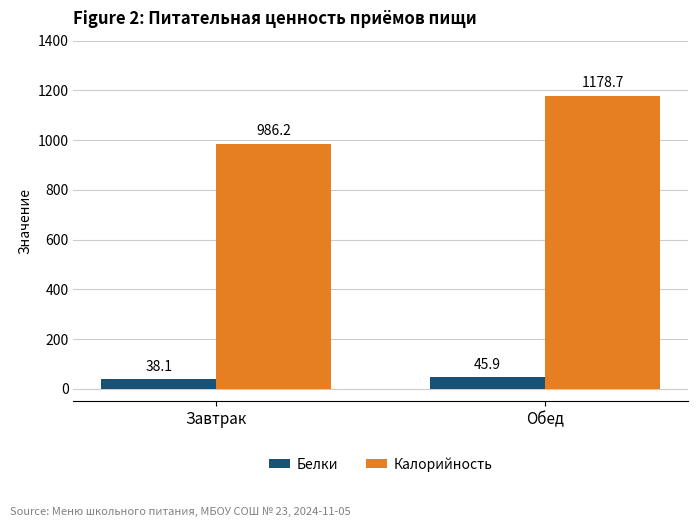

What are all the series names shown in the legend?

Белки, Калорийность